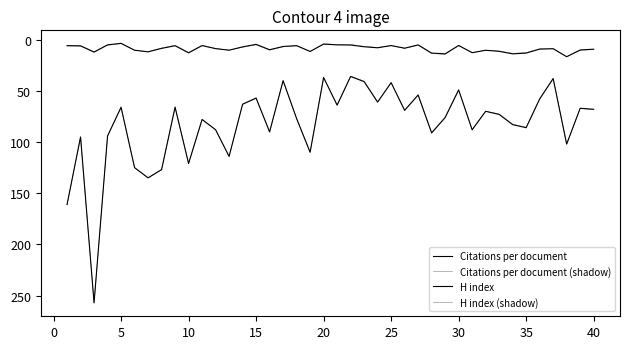

At which label does Citations per document (shadow) reach its minimum?

5